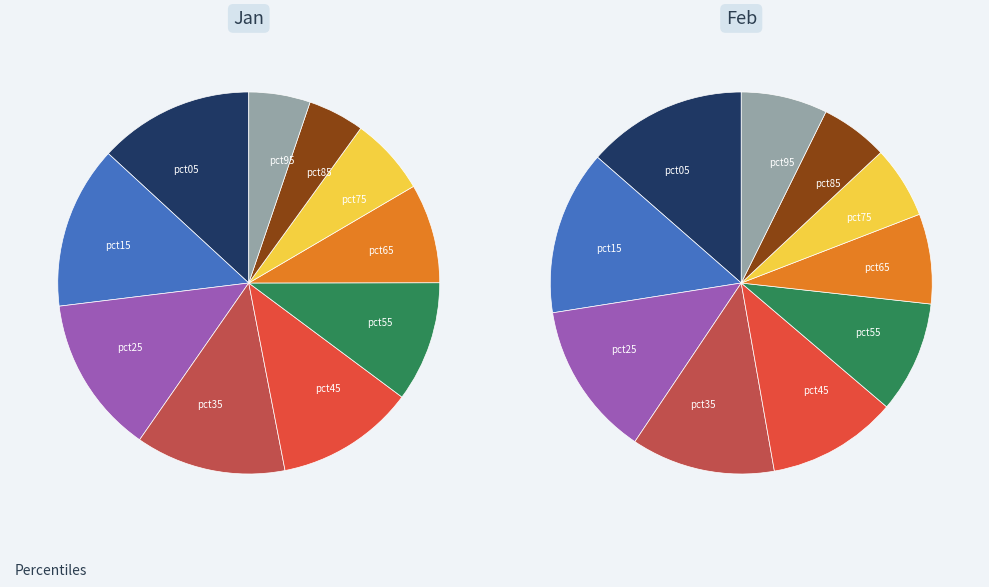

How many segments does this pie chart have?

10